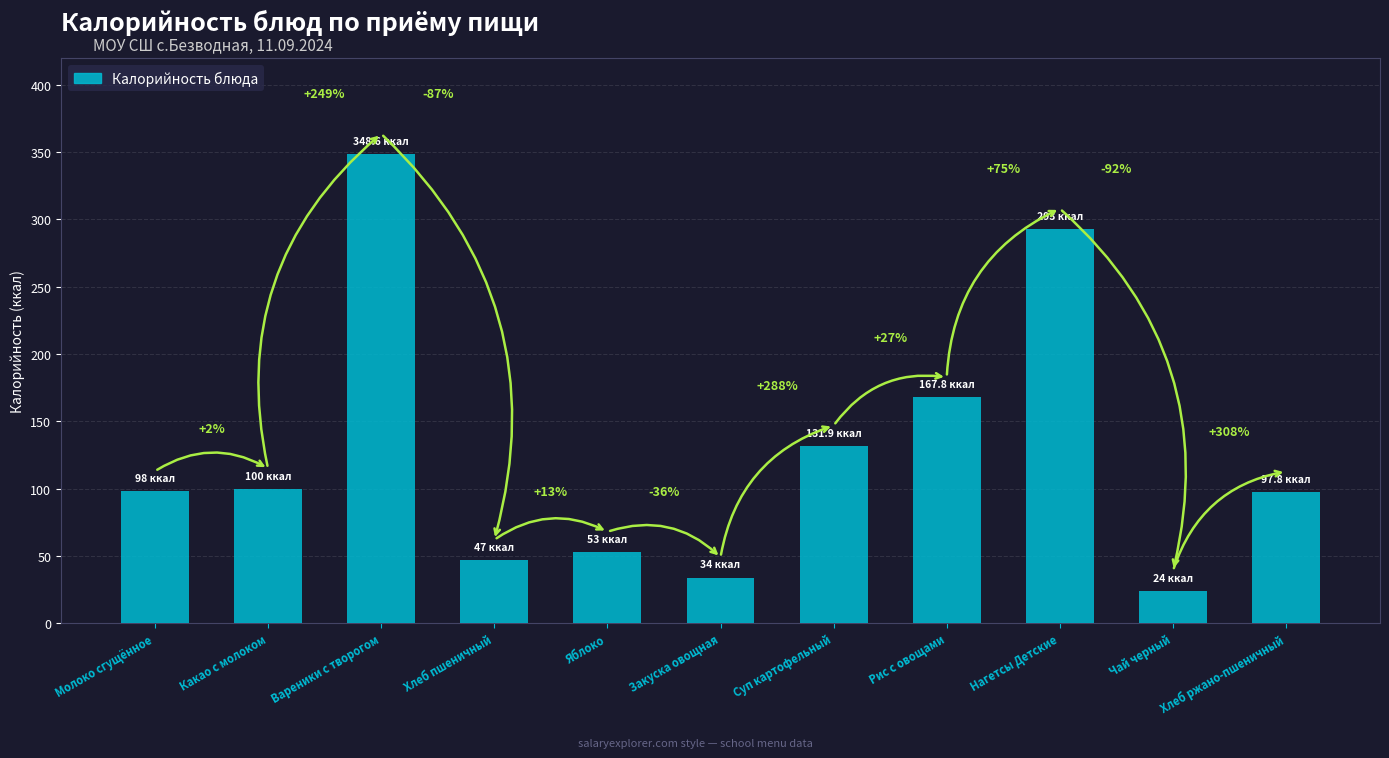

Reading left to right, what are all the values shown in this chart?

98.0	100.0	348.6	47.0	53.0	34.0	131.9	167.8	293.0	24.0	97.8